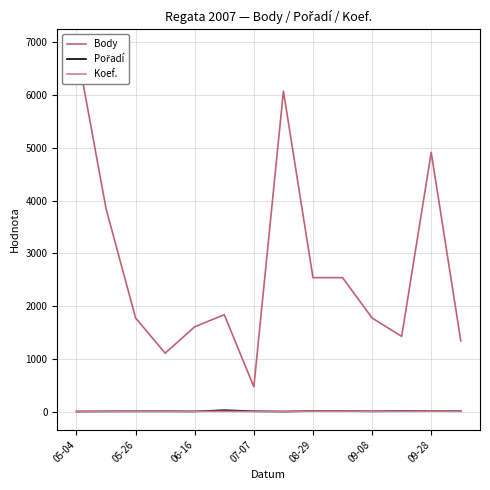

Which category has the lowest value across all series?

05-04